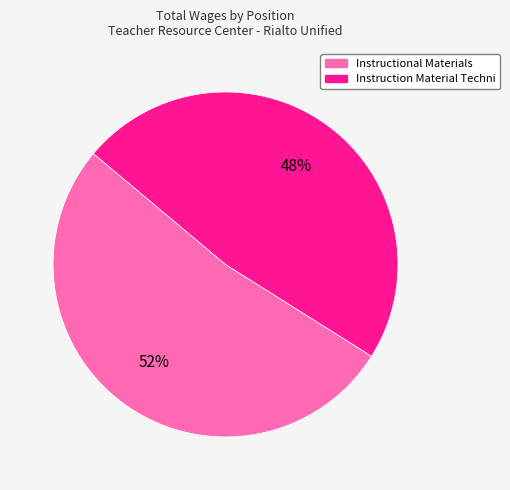

Does Instruction Material Techni represent more than half of the total?

No